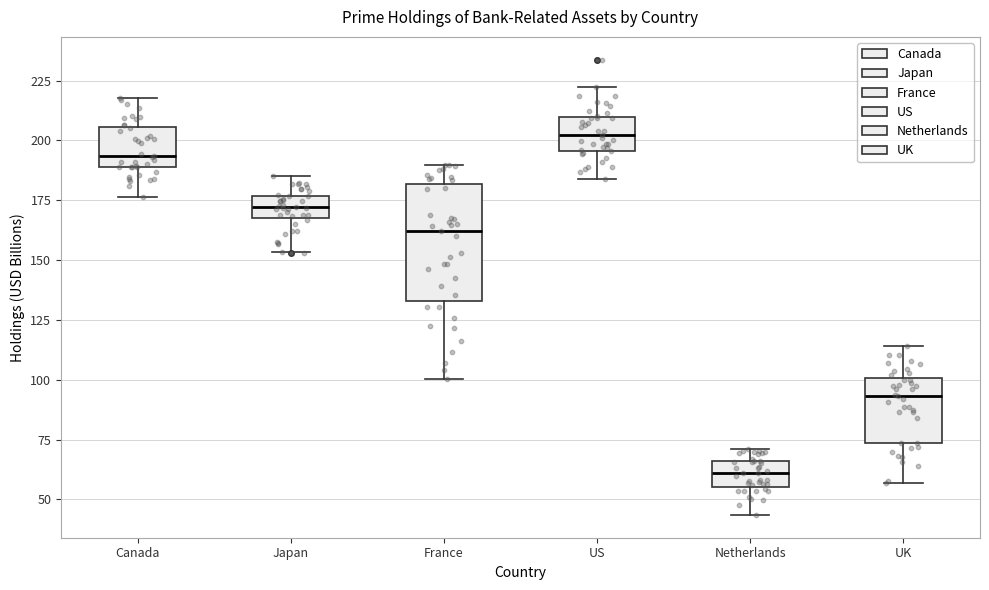

Where does the upper whisker of the box for Canada end on the y-axis? The values are not printed on the chart, so give them approximately, as read against the axis.

220